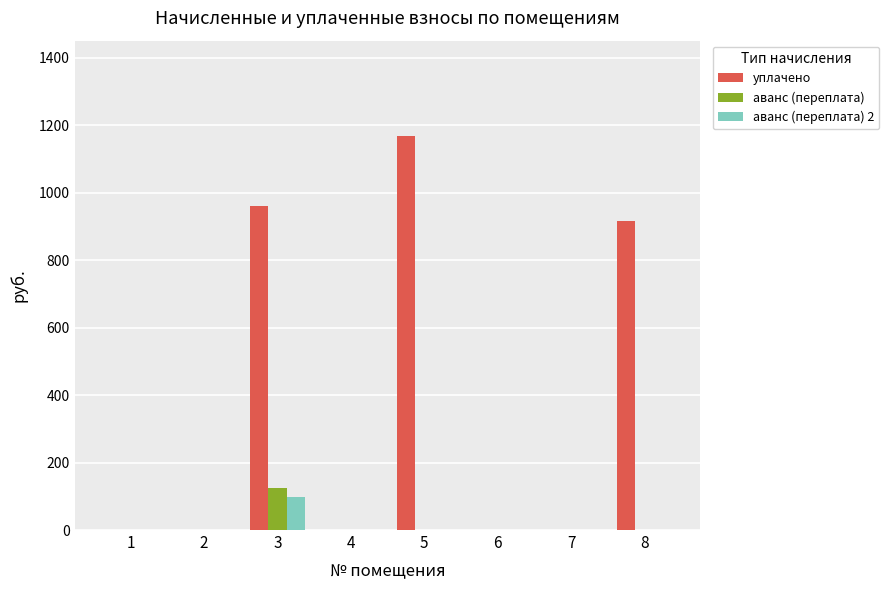

The уплачено series shows -709.3 at 4. True or false?

False